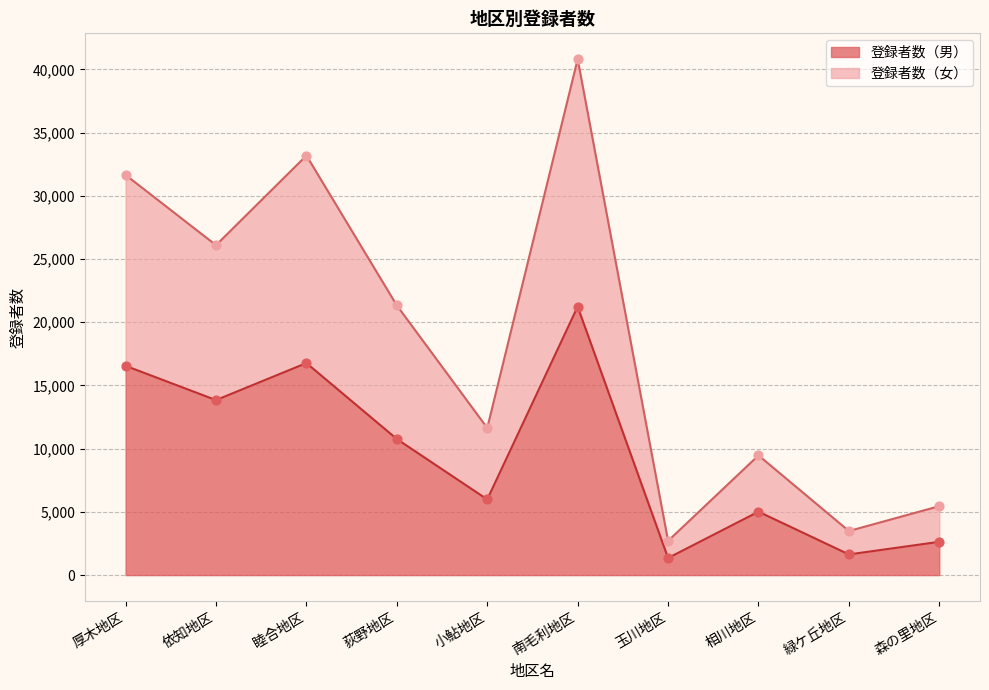

Which series reaches the minimum Y coordinate?

登録者数（男）